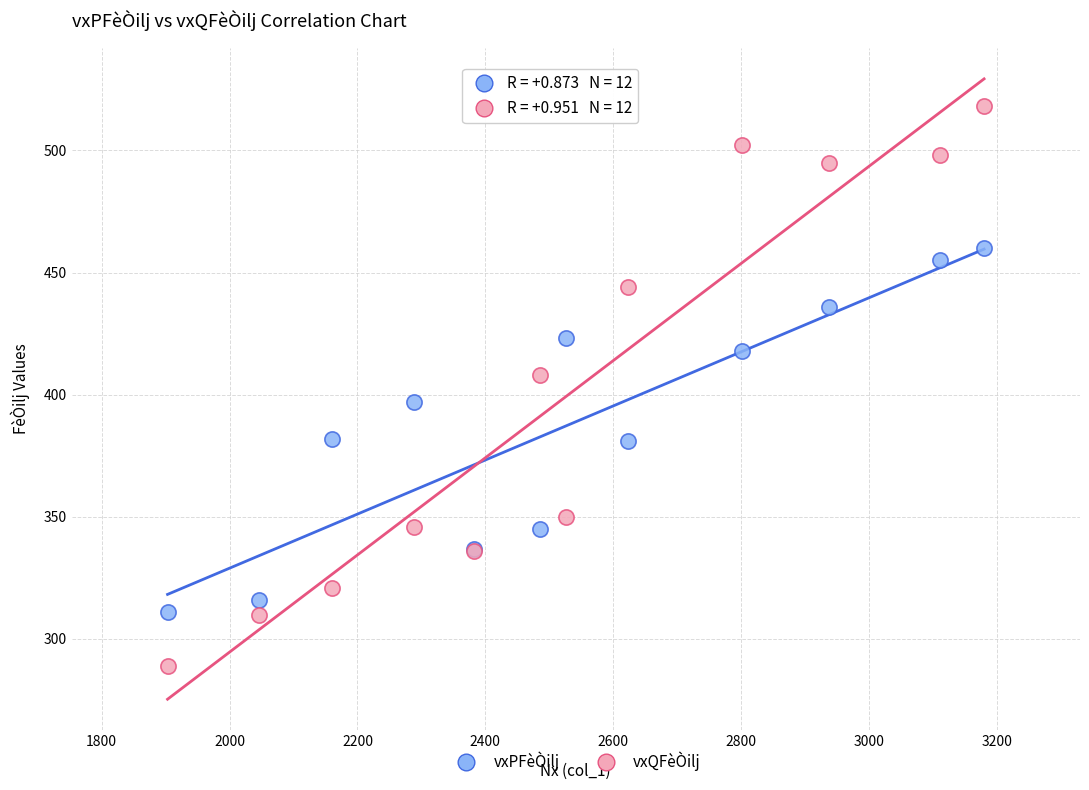

Which series contains the lowest Y value?

vxQFèÒilj